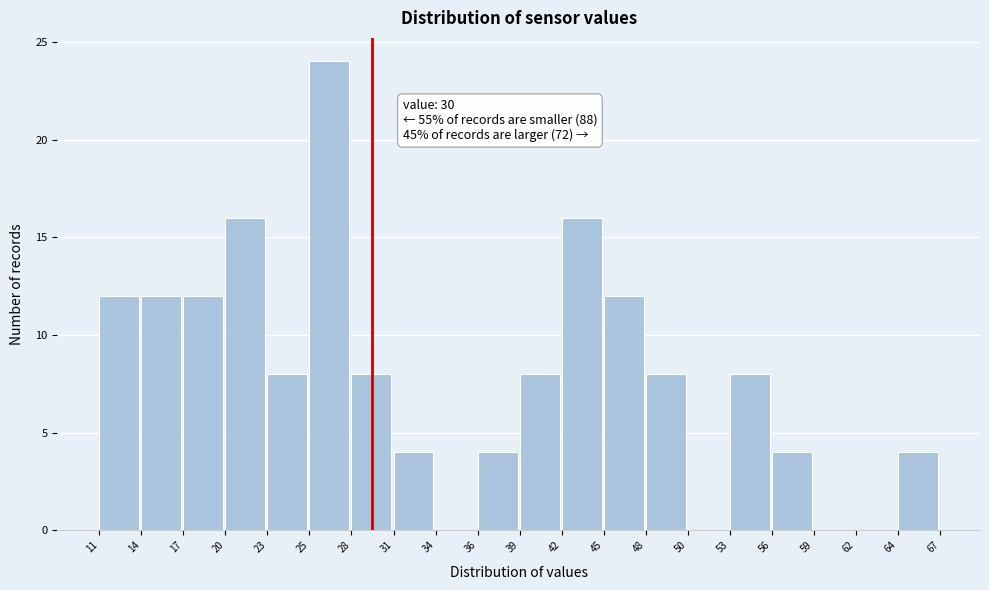

Reading left to right, transcribe all the data shown in this chart.

11=12	14=12	17=12	20=16	23=8	25=24	28=8	31=4	34=0	36=4	39=8	42=16	45=12	48=8	50=0	53=8	56=4	59=0	62=0	64=4